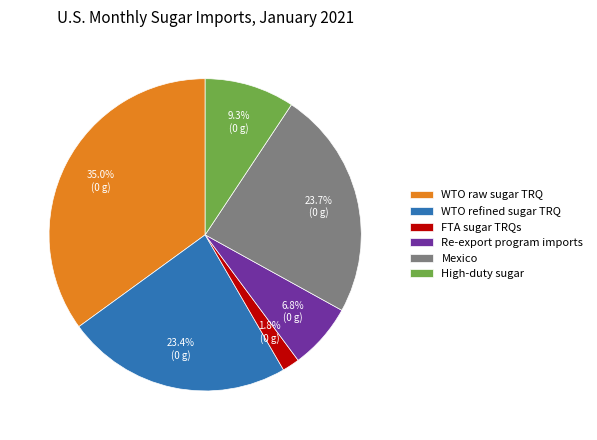

True or false: WTO raw sugar TRQ accounts for 45% of the total.

False